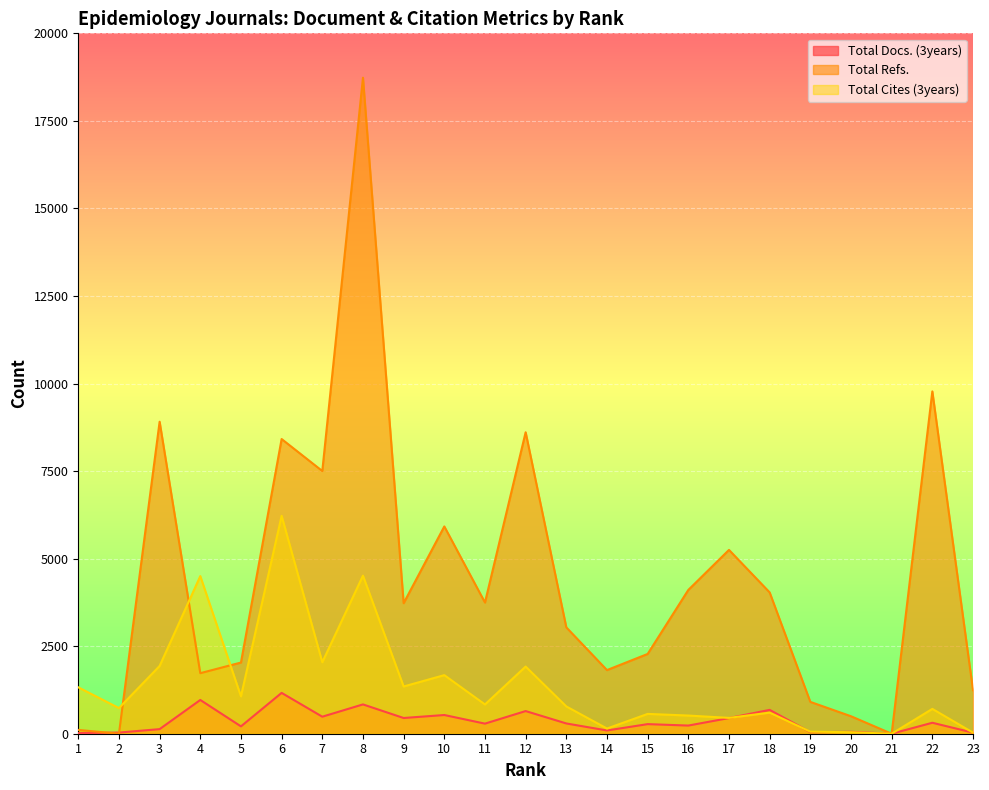

How many distinct data groups are displayed?

3